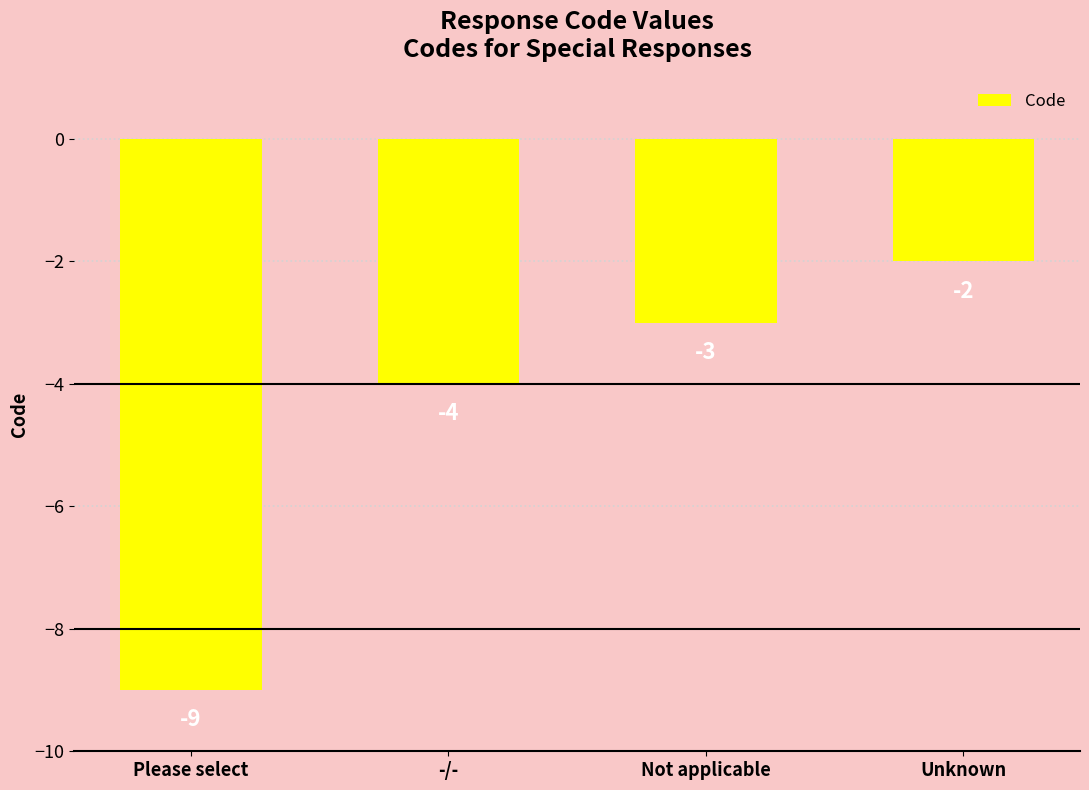

Between -/- and Not applicable, which is larger?

Not applicable